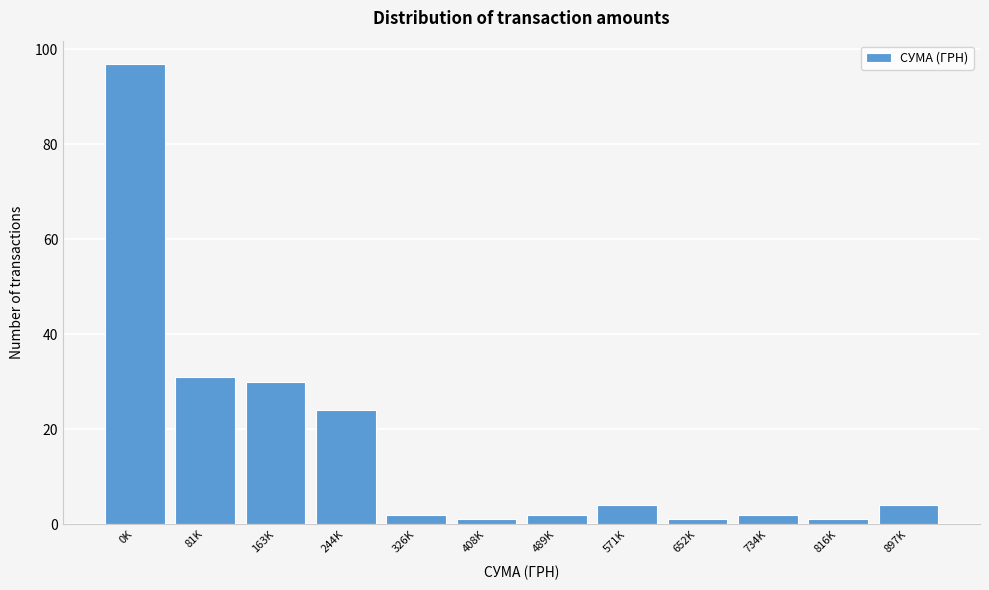

Reading right to left, what are all the values shown in this chart?

897K=4	816K=1	734K=2	652K=1	571K=4	489K=2	408K=1	326K=2	244K=24	163K=30	81K=31	0K=97